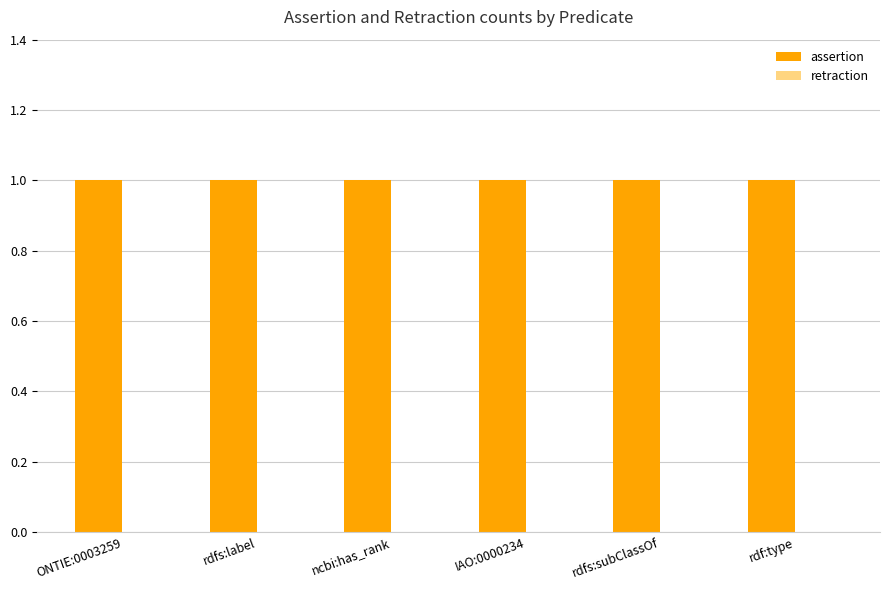

At how many categories does at least one series exceed 0?

6